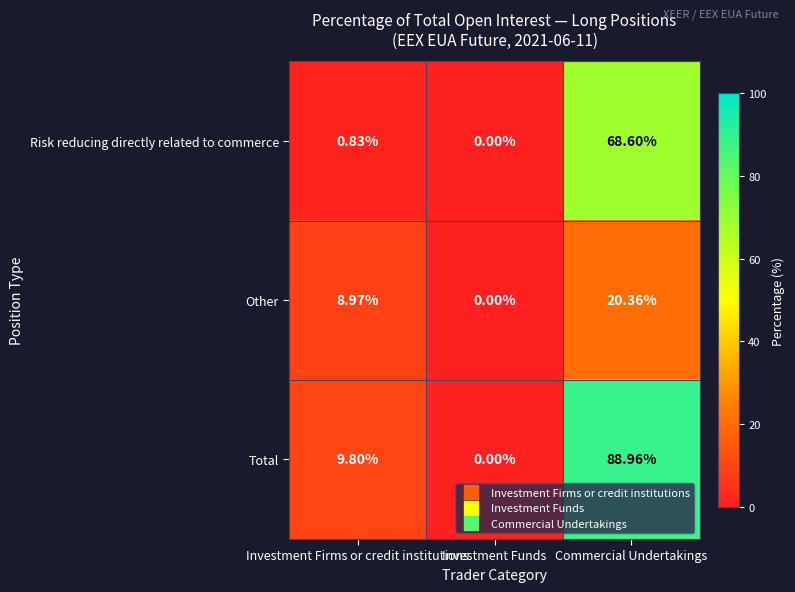

How many series are shown in this chart?

3